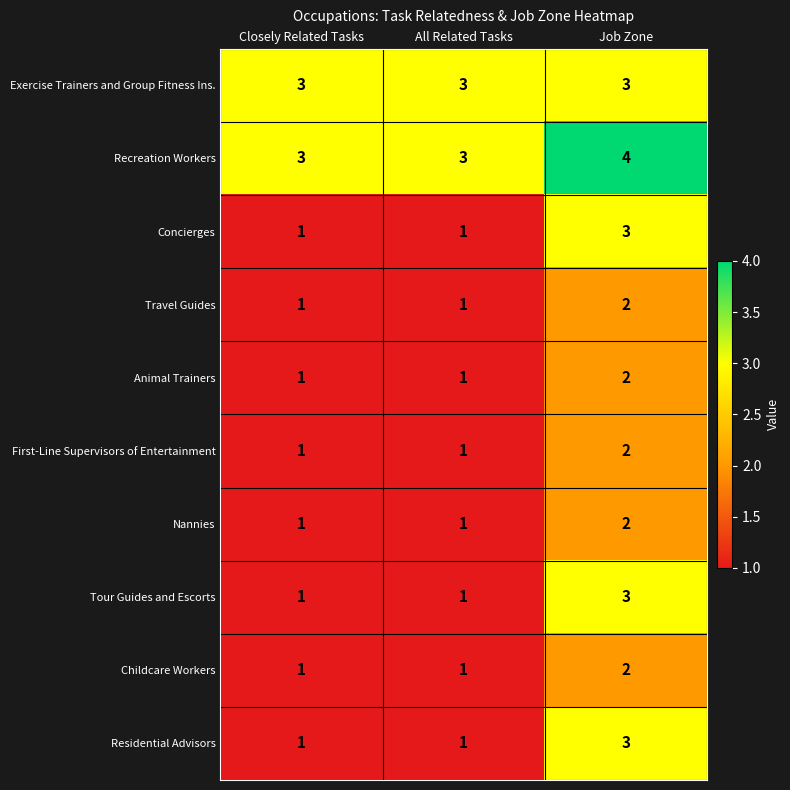

What is the sum of the Recreation Workers values at Job Zone and Closely Related Tasks?

7